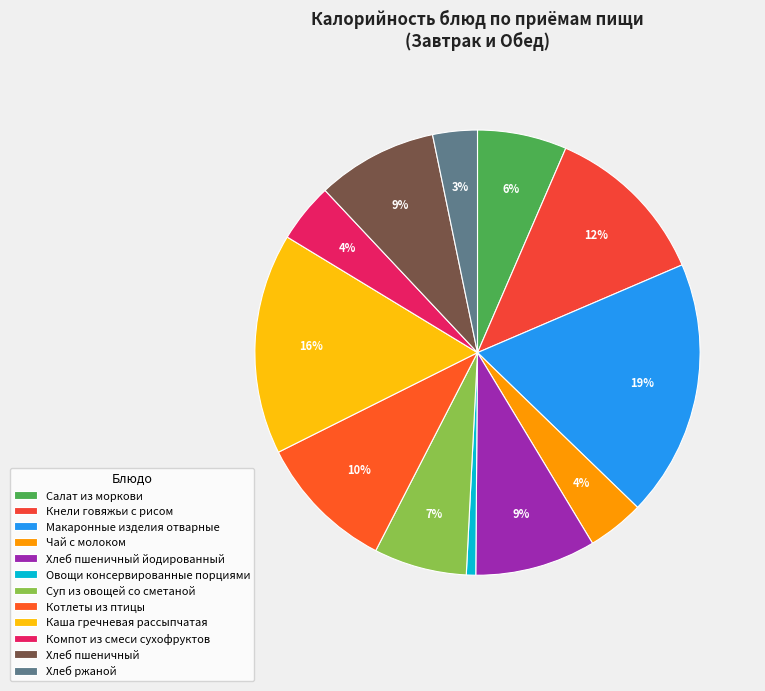

What is the change in value from Хлеб пшеничный йодированный to Хлеб ржаной?

-88.7